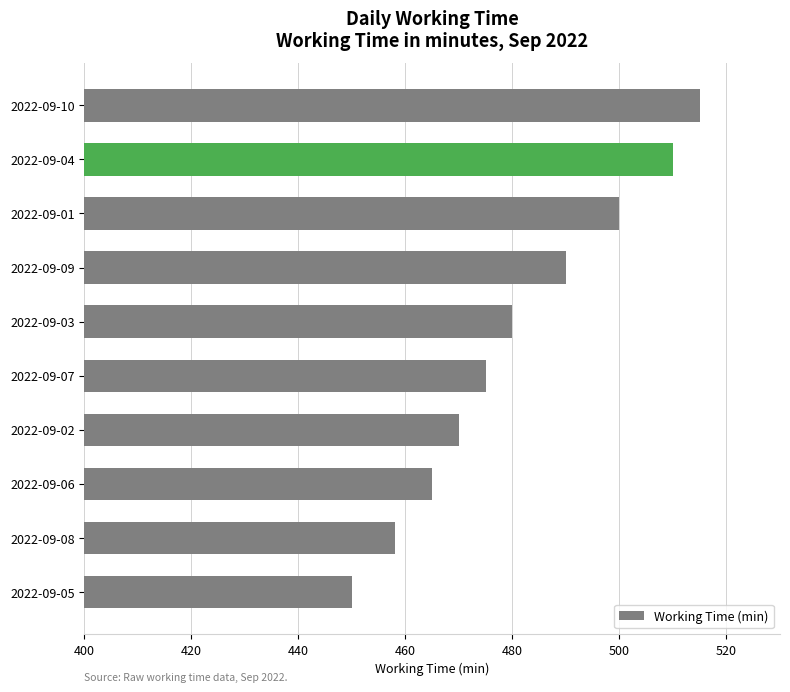

How many data points are less than 480?

5